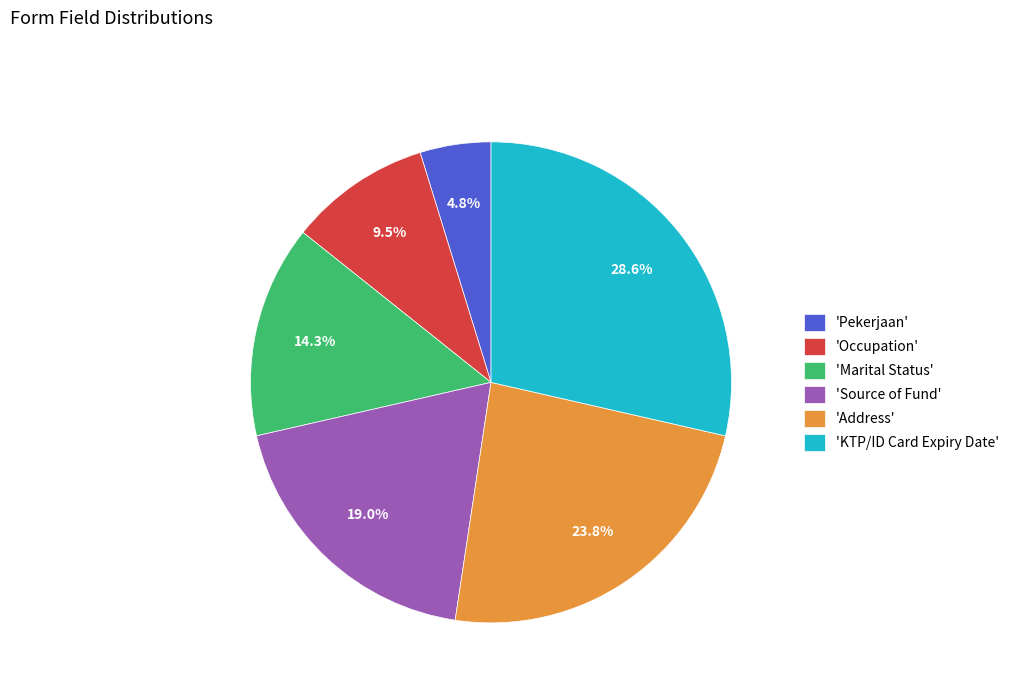

Is there a majority slice in this chart?

No